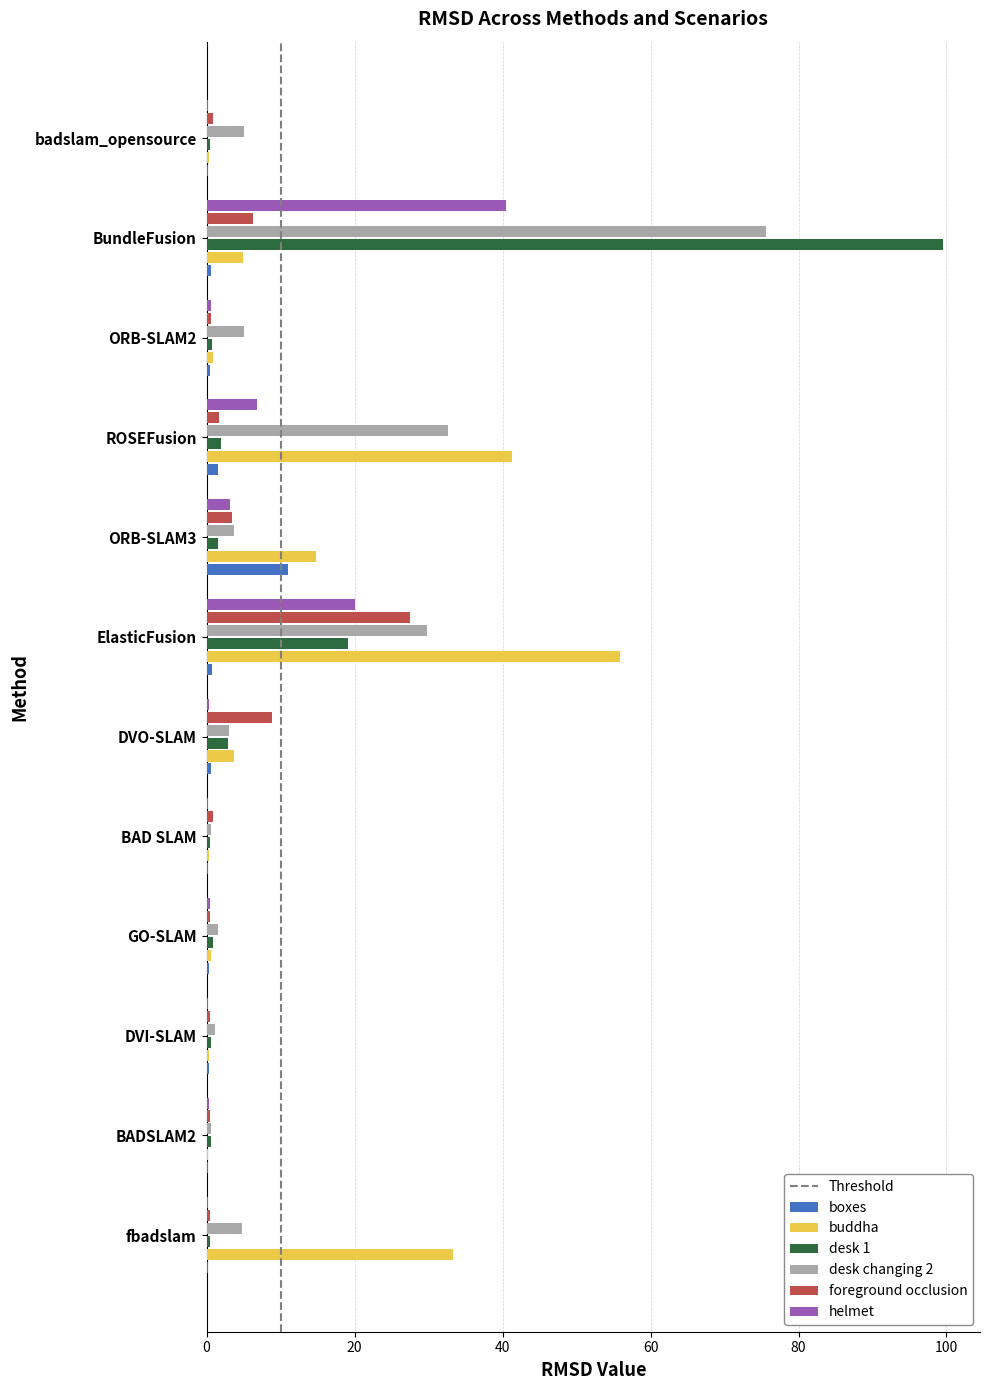

At which label does buddha reach its peak?

ElasticFusion